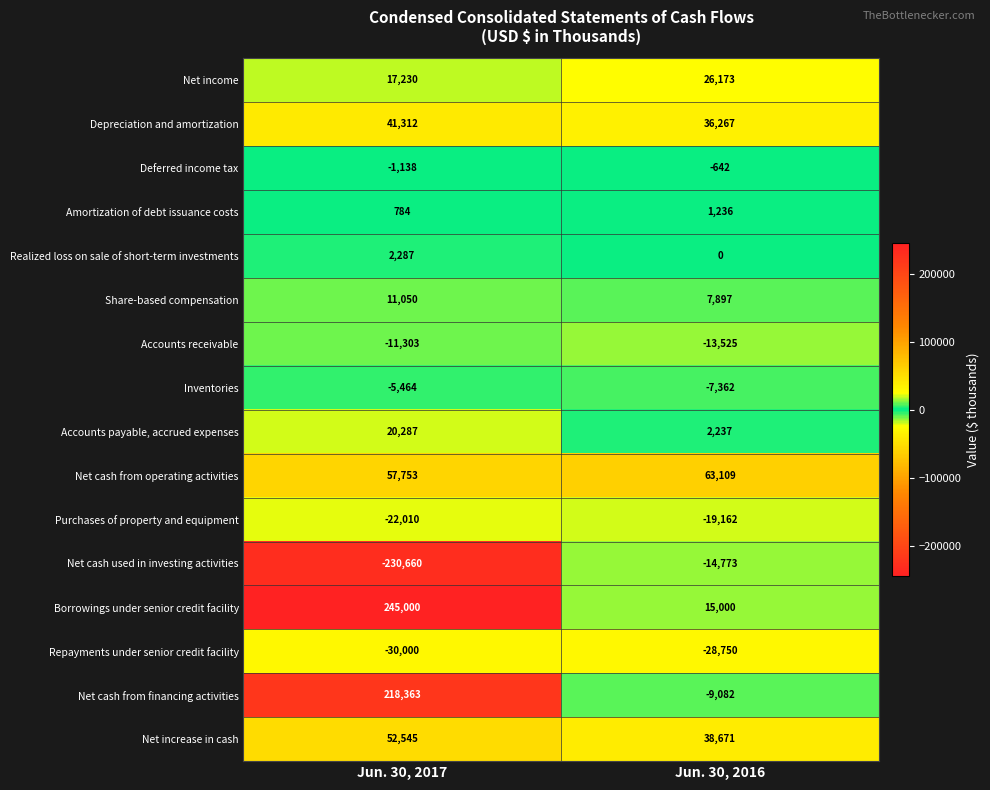

What is the spread (max minus min) of values at Jun. 30, 2017?

475660